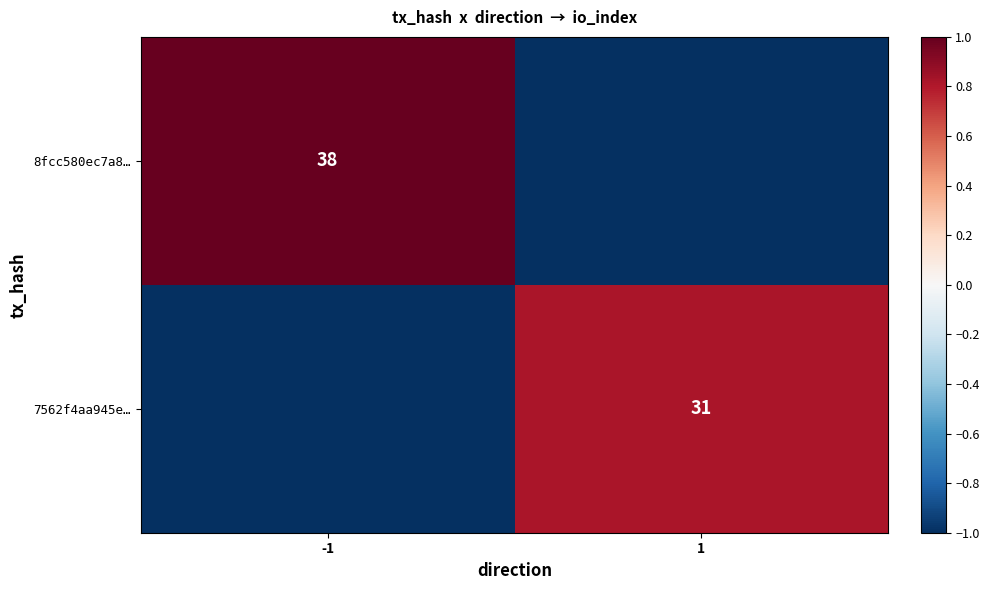

The value of 8fcc580ec7a8… at -1 is 63. True or false?

False